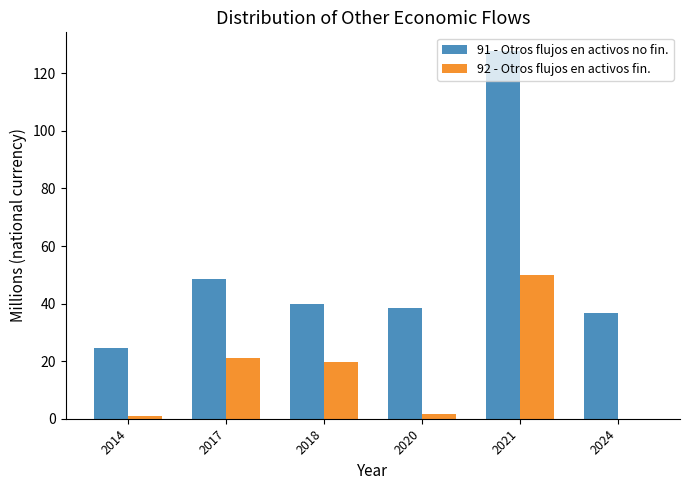

Reading left to right, list all the values displayed in this chart.

91 - Otros flujos en activos no fin.: 2014=24.5	2017=48.6	2018=40.0	2020=38.5	2021=127.9	2024=36.9
92 - Otros flujos en activos fin.: 2014=0.9	2017=21.1	2018=19.8	2020=1.6	2021=50.0	2024=0.0